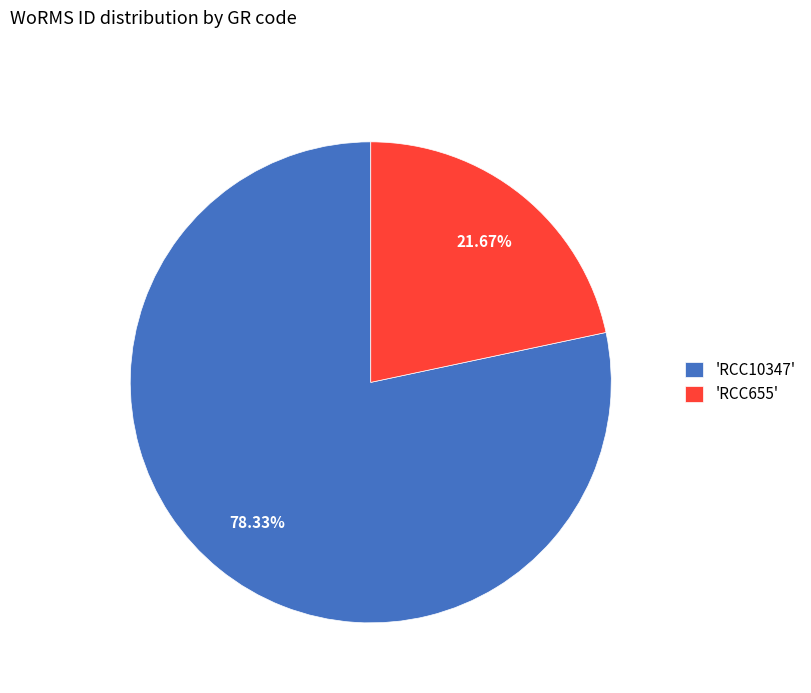

What is the ratio of the value at 'RCC655' to the value at 'RCC10347'?

0.3